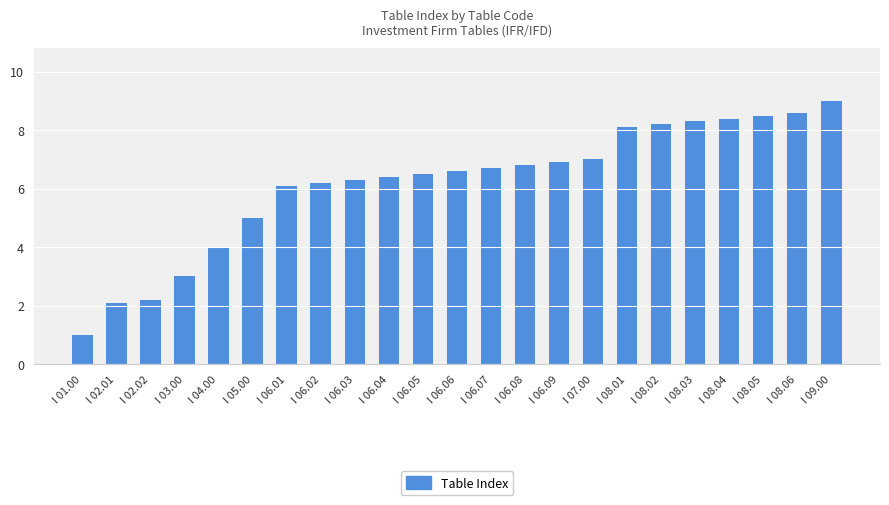

List the labels in order of value, smallest first.

I 01.00, I 02.01, I 02.02, I 03.00, I 04.00, I 05.00, I 06.01, I 06.02, I 06.03, I 06.04, I 06.05, I 06.06, I 06.07, I 06.08, I 06.09, I 07.00, I 08.01, I 08.02, I 08.03, I 08.04, I 08.05, I 08.06, I 09.00